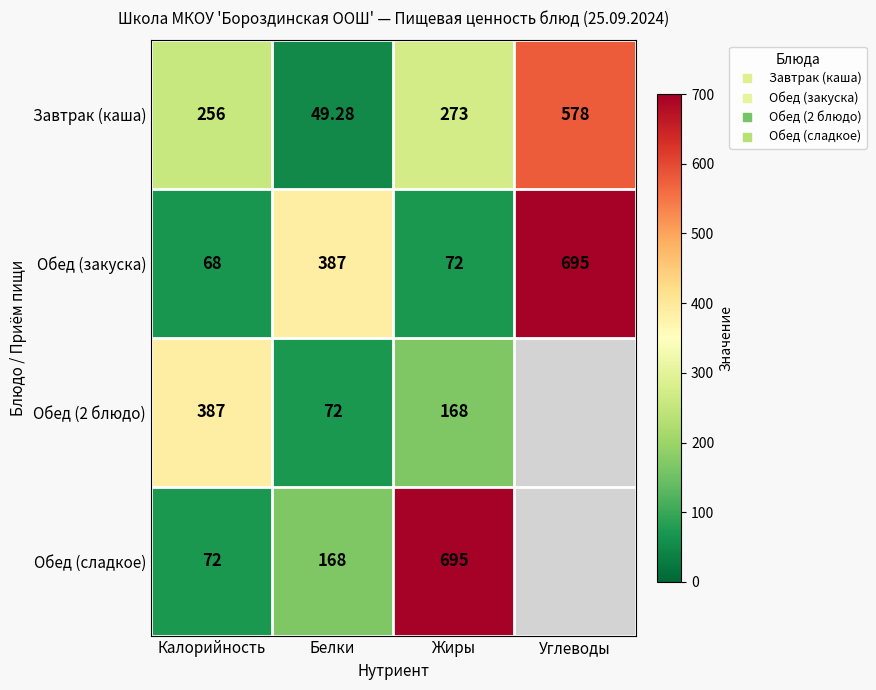

Between Белки and Жиры, which is larger?

Жиры